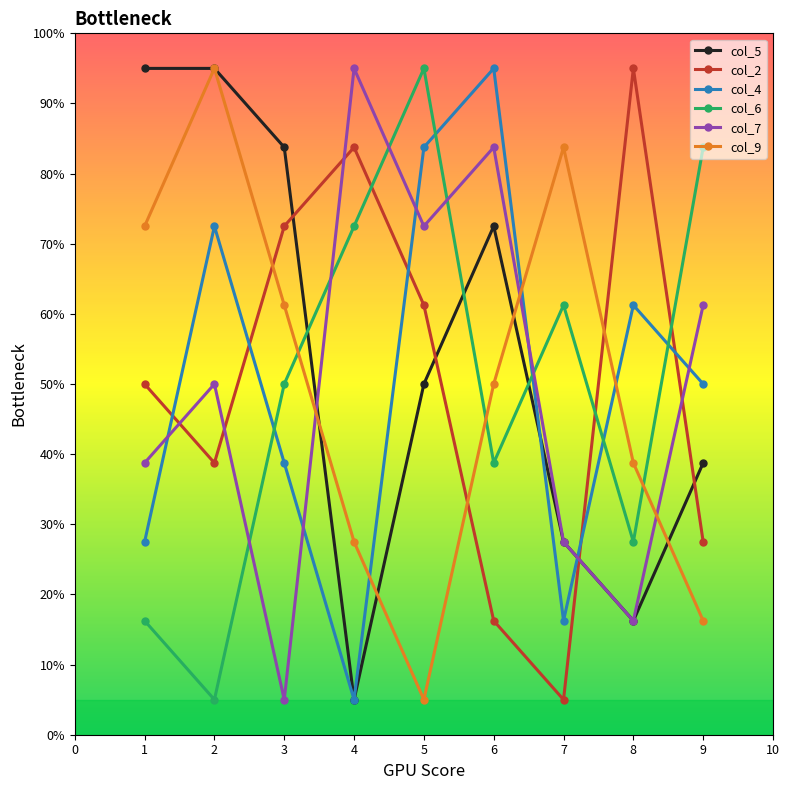

At which category does col_2 reach its first local valley?

2